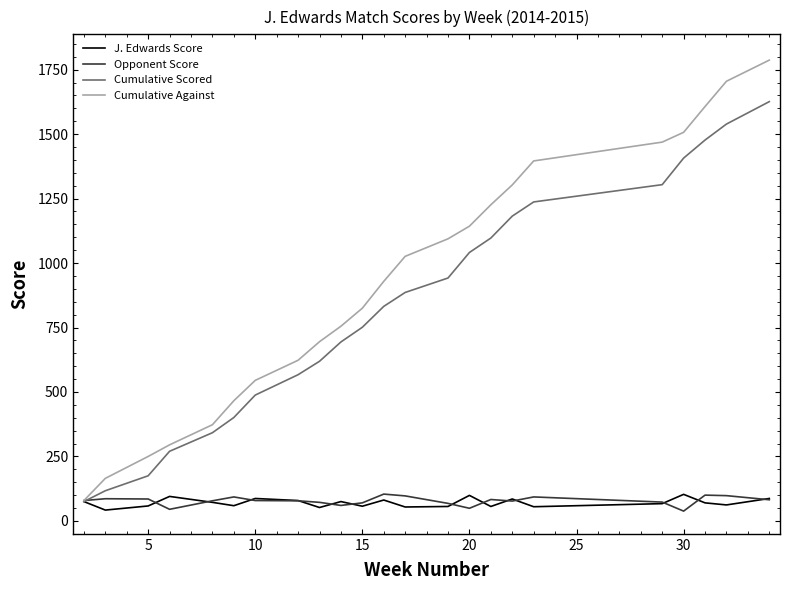

What is the difference between the second highest and second lowest values in the J. Edwards Score series?

47